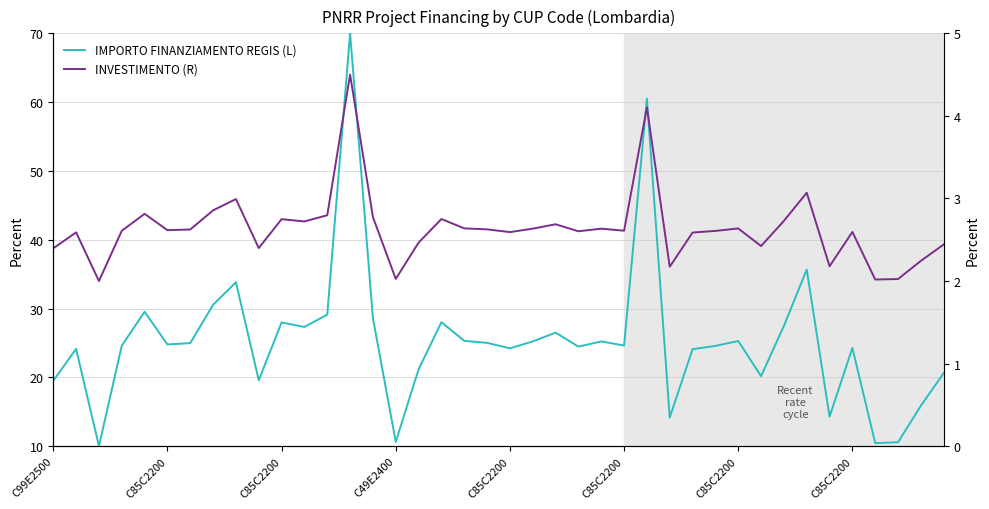

Reading left to right, list all the values displayed in this chart.

IMPORTO FINANZIAMENTO REGIS (L): 19.5	24.1	10.0	24.6	29.5	24.8	25.0	30.5	33.8	19.6	28.0	27.3	29.1	70.0	28.6	10.6	21.2	28.0	25.3	25.0	24.2	25.2	26.5	24.5	25.2	24.6	60.5	14.1	24.1	24.6	25.3	20.2	27.5	35.7	14.3	24.3	10.4	10.6	15.9	20.6
INVESTIMENTO (R): 2.4	2.6	2.0	2.6	2.8	2.6	2.6	2.9	3.0	2.4	2.7	2.7	2.8	4.5	2.8	2.0	2.5	2.8	2.6	2.6	2.6	2.6	2.7	2.6	2.6	2.6	4.1	2.2	2.6	2.6	2.6	2.4	2.7	3.1	2.2	2.6	2.0	2.0	2.2	2.4